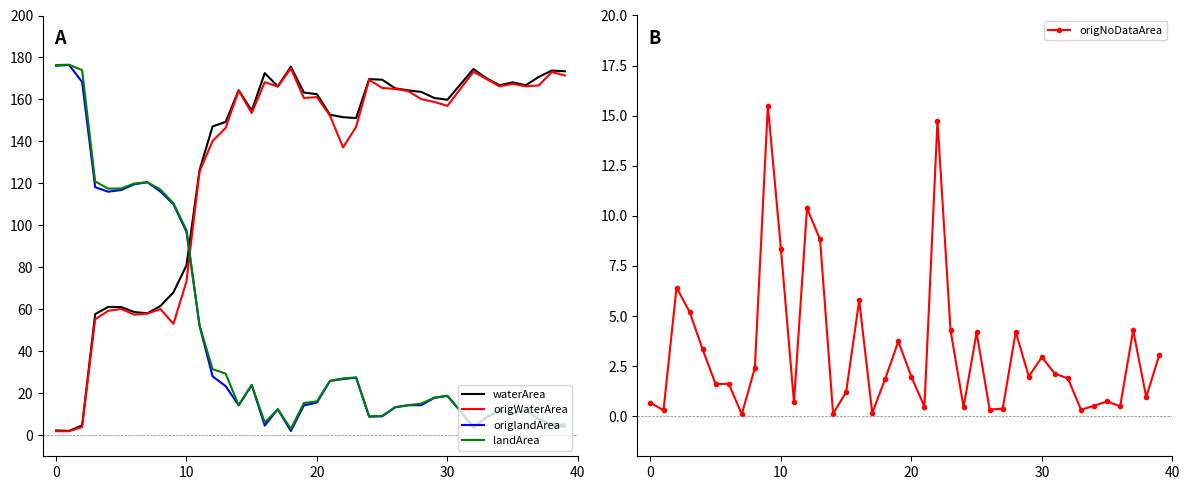

How many values in the waterArea series exceed 162?

20